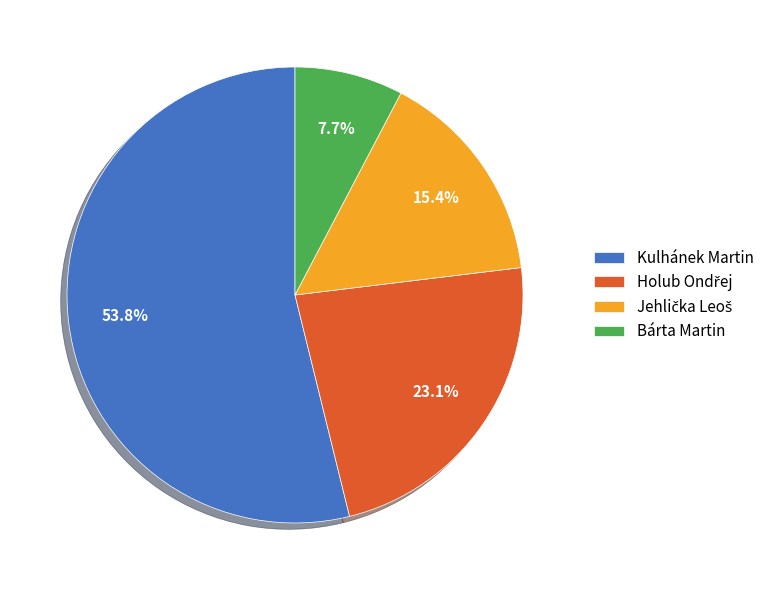

What is the largest slice in the pie chart?

Kulhánek Martin